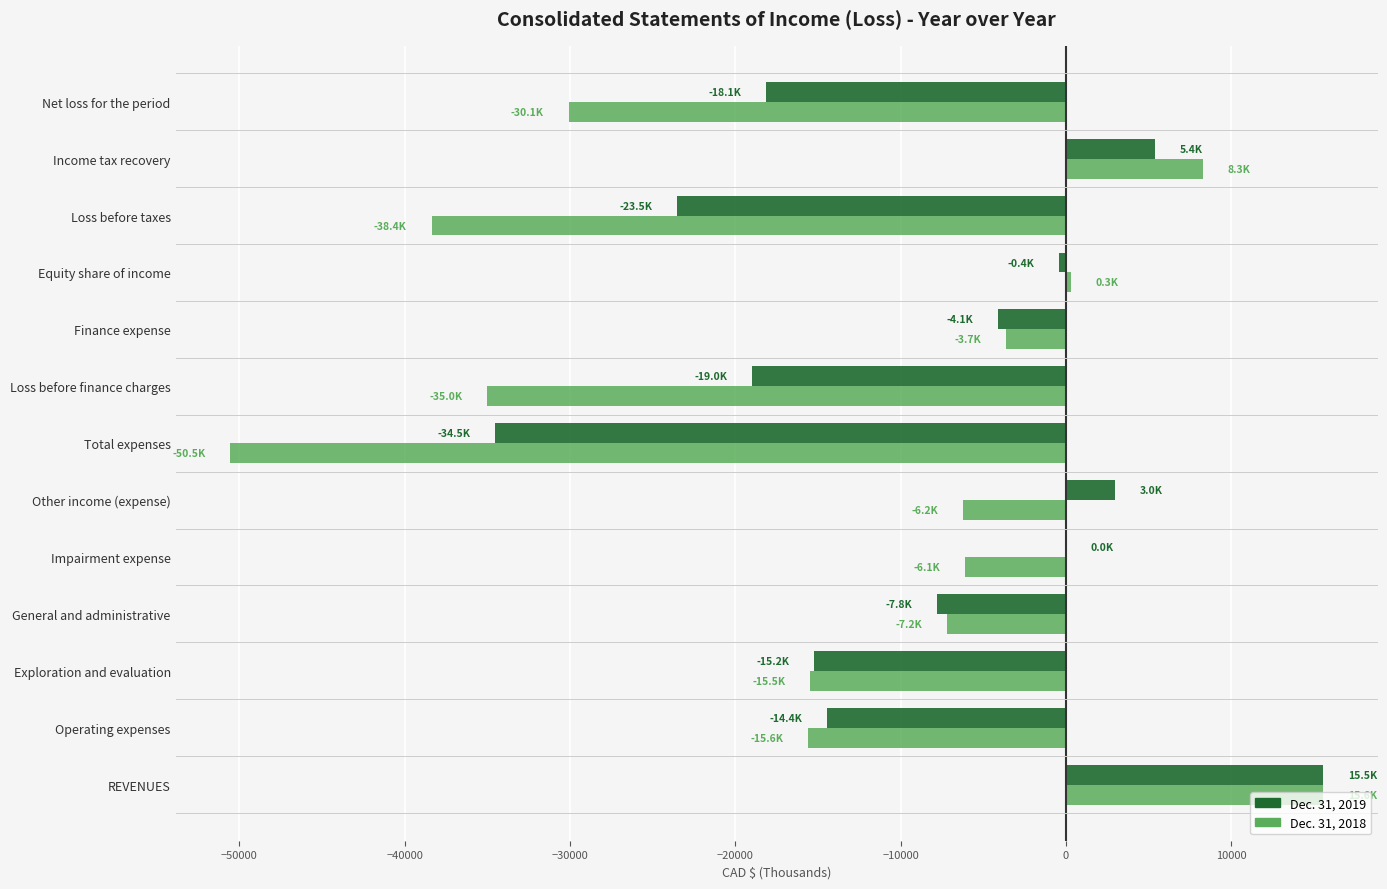

Between General and administrative and Loss before taxes, which series saw the biggest shift?

Dec. 31, 2018